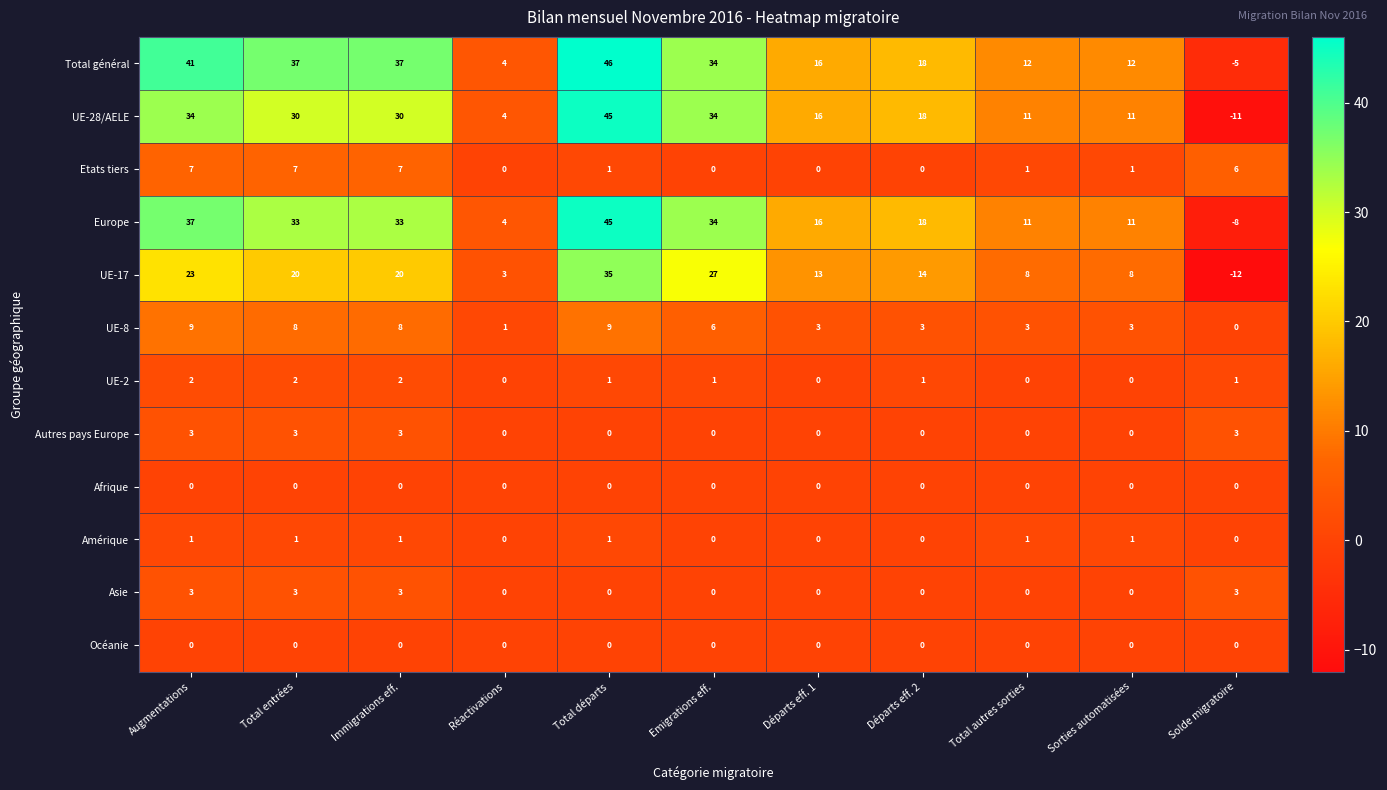

What is the difference between the UE-28/AELE values at Départs eff. 2 and Solde migratoire?

29